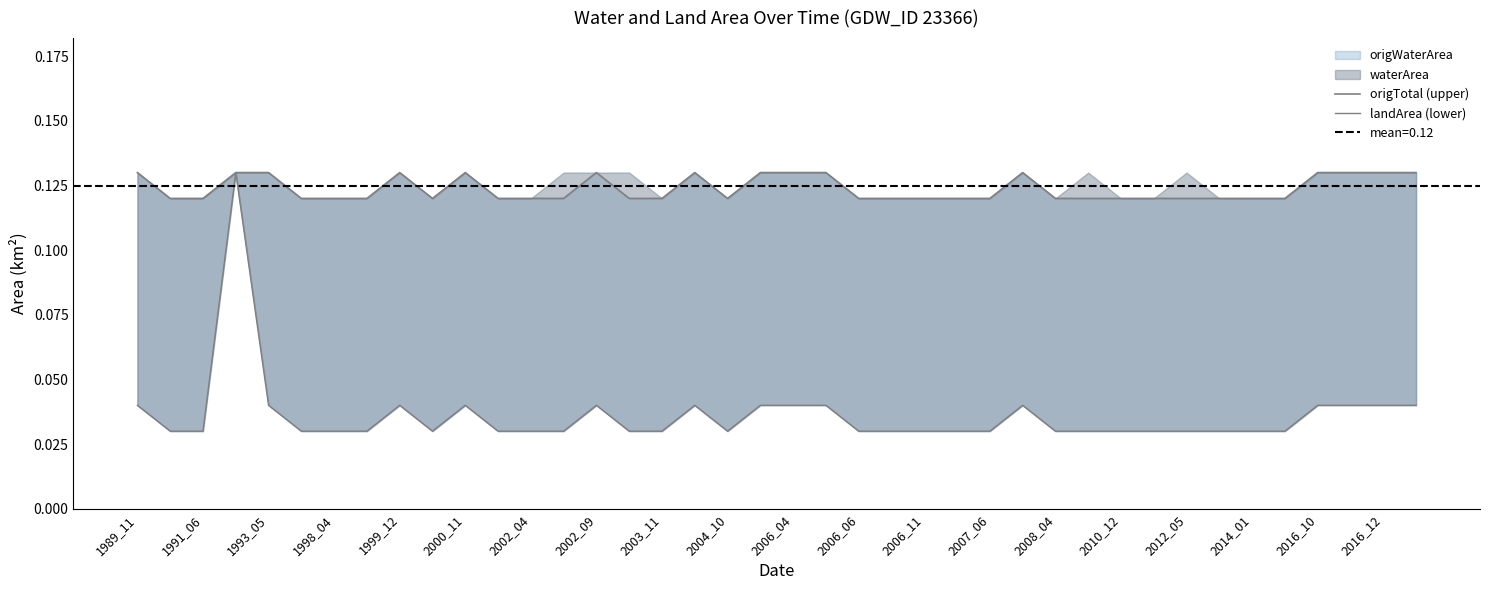

What value does the origTotal (upper) series have at 29?

0.1